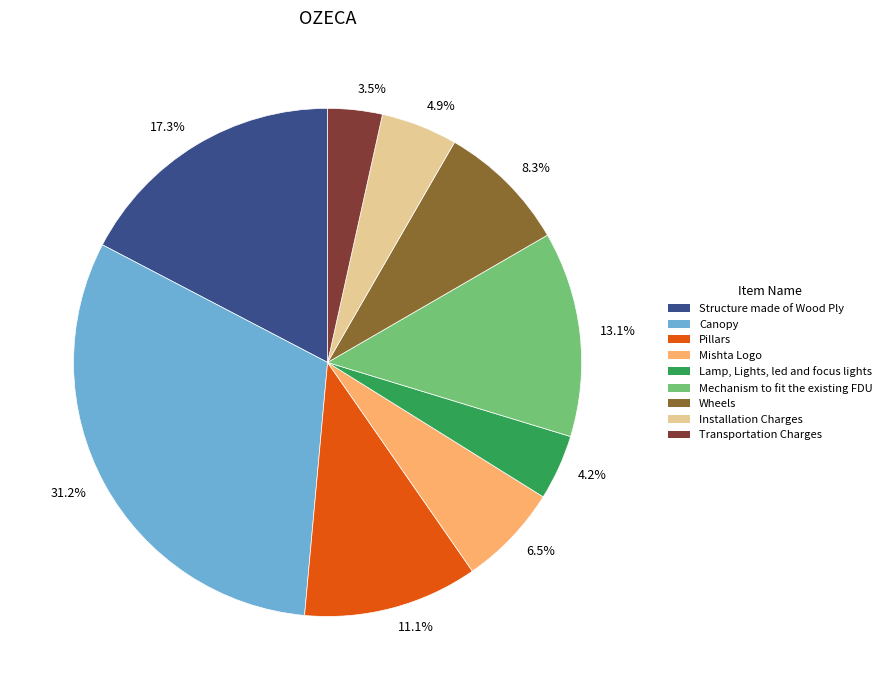

How many segments does this pie chart have?

9